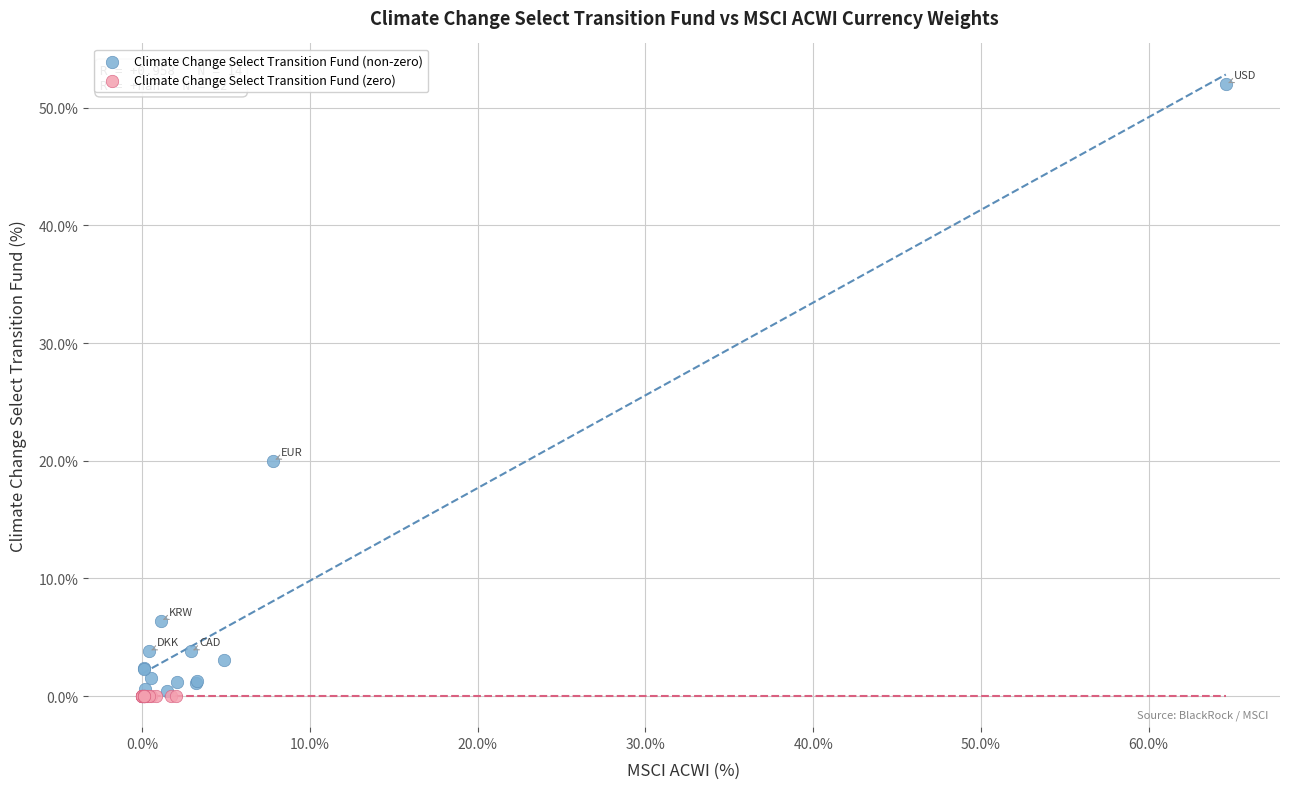

Which series contains the highest Y value?

Climate Change Select Transition Fund (non-zero)